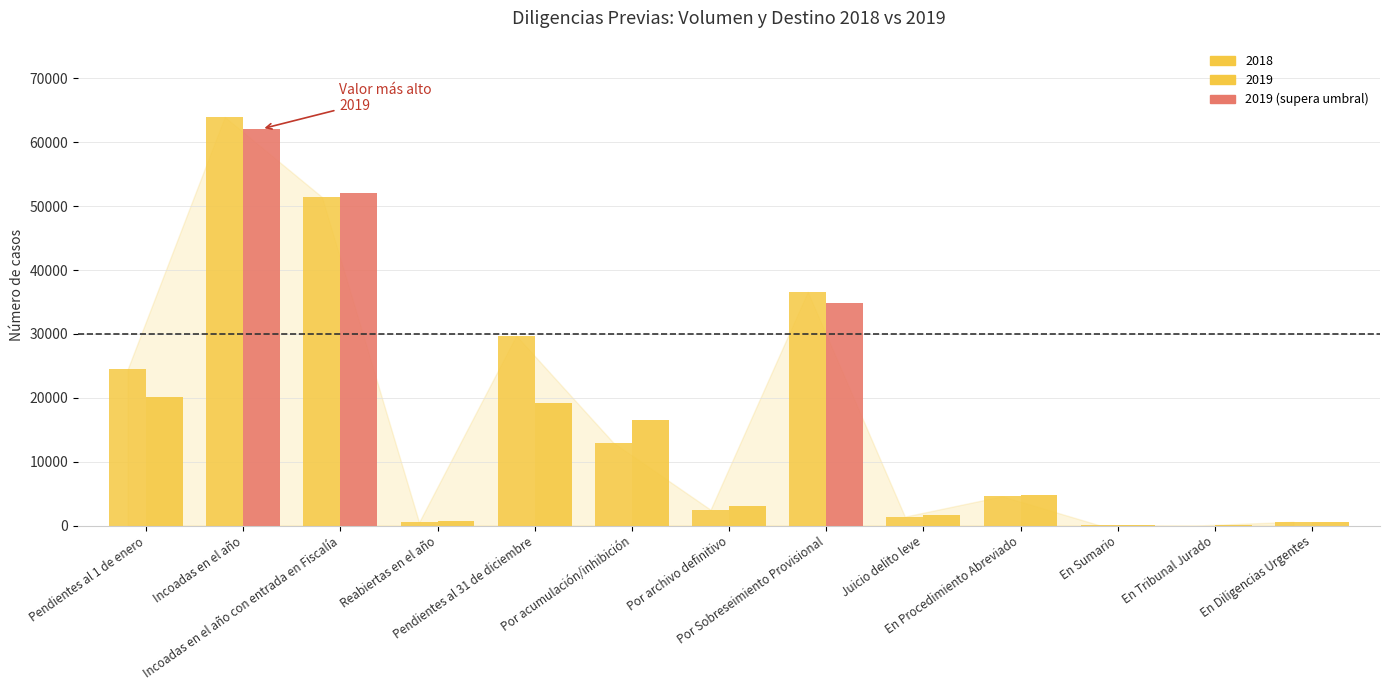

Count the number of categories in the chart.

13